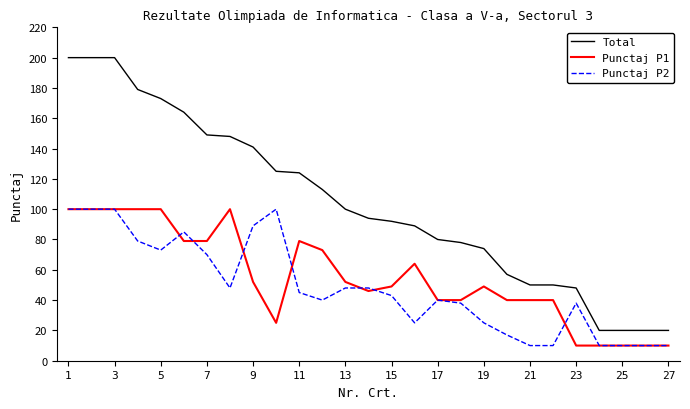

True or false: Punctaj P2 and Total intersect in this chart.

False